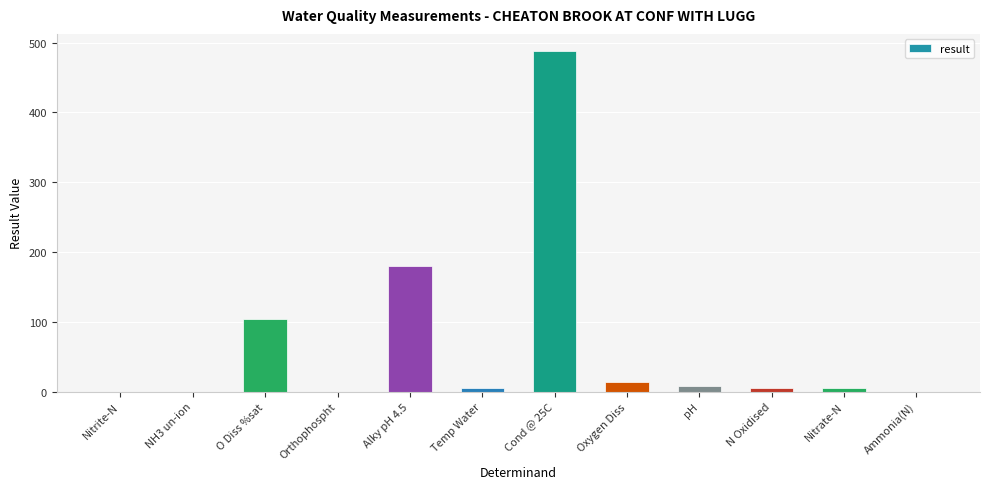

The value at Temp Water is 5.6. True or false?

True